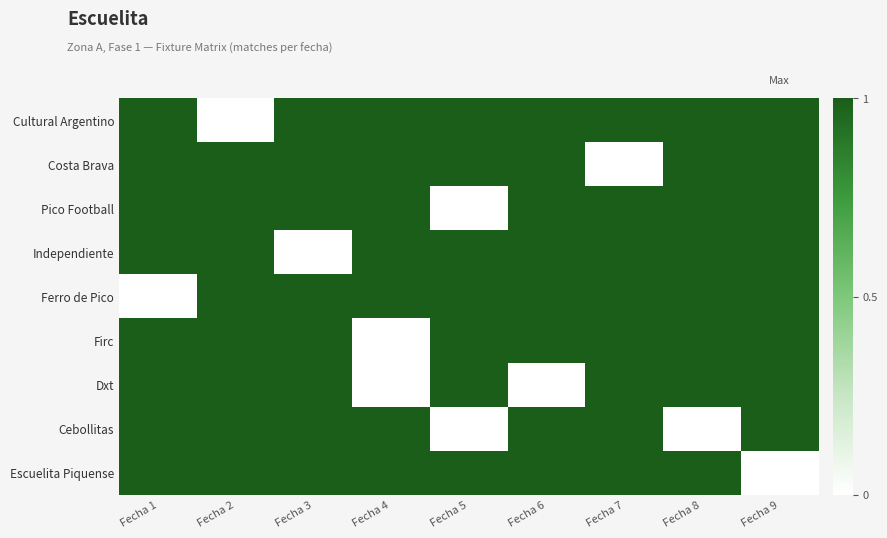

Reading left to right, list all the values displayed in this chart.

Cultural Argentino: Fecha 1=1	Fecha 2=0	Fecha 3=1	Fecha 4=1	Fecha 5=1	Fecha 6=1	Fecha 7=1	Fecha 8=1	Fecha 9=1
Costa Brava: Fecha 1=1	Fecha 2=1	Fecha 3=1	Fecha 4=1	Fecha 5=1	Fecha 6=1	Fecha 7=0	Fecha 8=1	Fecha 9=1
Pico Football: Fecha 1=1	Fecha 2=1	Fecha 3=1	Fecha 4=1	Fecha 5=0	Fecha 6=1	Fecha 7=1	Fecha 8=1	Fecha 9=1
Independiente: Fecha 1=1	Fecha 2=1	Fecha 3=0	Fecha 4=1	Fecha 5=1	Fecha 6=1	Fecha 7=1	Fecha 8=1	Fecha 9=1
Ferro de Pico: Fecha 1=0	Fecha 2=1	Fecha 3=1	Fecha 4=1	Fecha 5=1	Fecha 6=1	Fecha 7=1	Fecha 8=1	Fecha 9=1
Firc: Fecha 1=1	Fecha 2=1	Fecha 3=1	Fecha 4=0	Fecha 5=1	Fecha 6=1	Fecha 7=1	Fecha 8=1	Fecha 9=1
Dxt: Fecha 1=1	Fecha 2=1	Fecha 3=1	Fecha 4=0	Fecha 5=1	Fecha 6=0	Fecha 7=1	Fecha 8=1	Fecha 9=1
Cebollitas: Fecha 1=1	Fecha 2=1	Fecha 3=1	Fecha 4=1	Fecha 5=0	Fecha 6=1	Fecha 7=1	Fecha 8=0	Fecha 9=1
Escuelita Piquense: Fecha 1=1	Fecha 2=1	Fecha 3=1	Fecha 4=1	Fecha 5=1	Fecha 6=1	Fecha 7=1	Fecha 8=1	Fecha 9=0